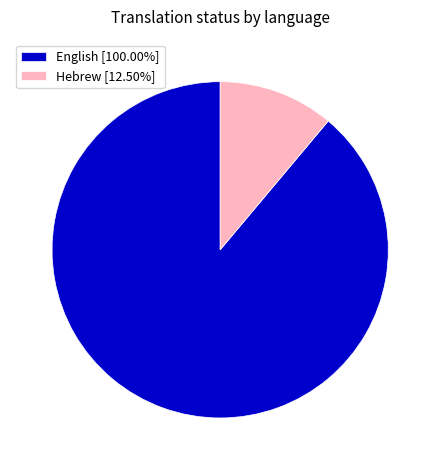

Is the sum of English [100.00%] and Hebrew [12.50%] greater than half?

Yes